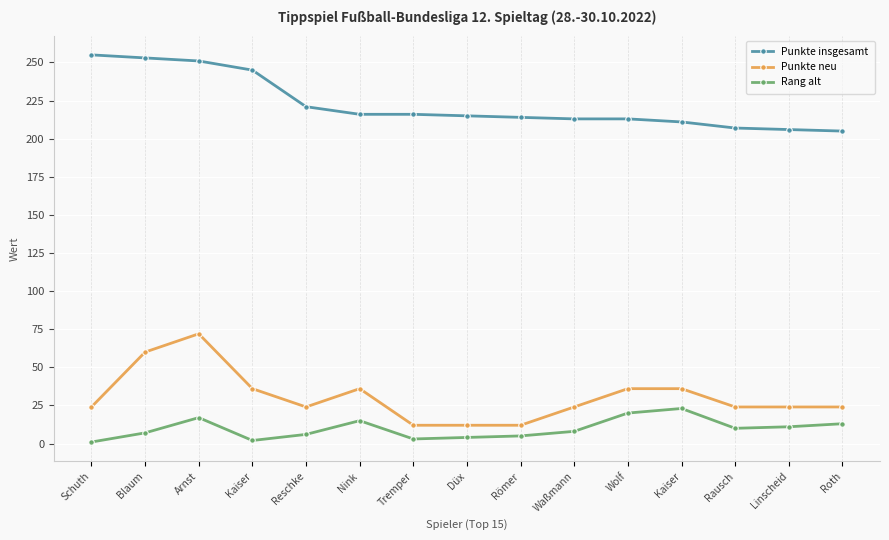

Rank the categories by Punkte neu value from lowest to highest.

Tremper, Düx, Römer, Schuth, Reschke, Waßmann, Rausch, Linscheid, Roth, Kaiser, Nink, Wolf, Kaiser, Blaum, Arnst